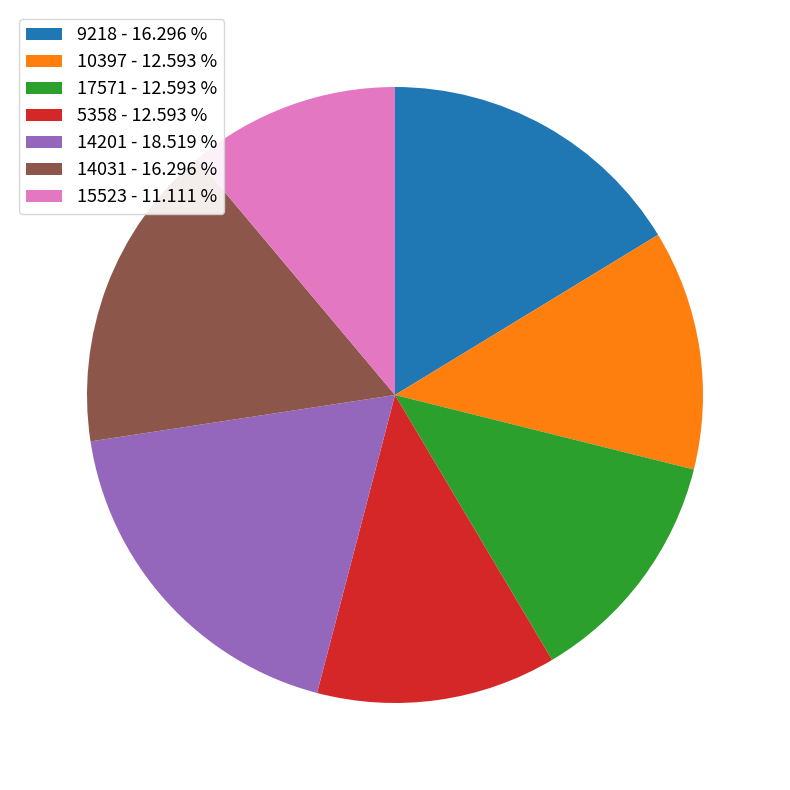

The 14201 slice represents 4% of the pie. True or false?

False